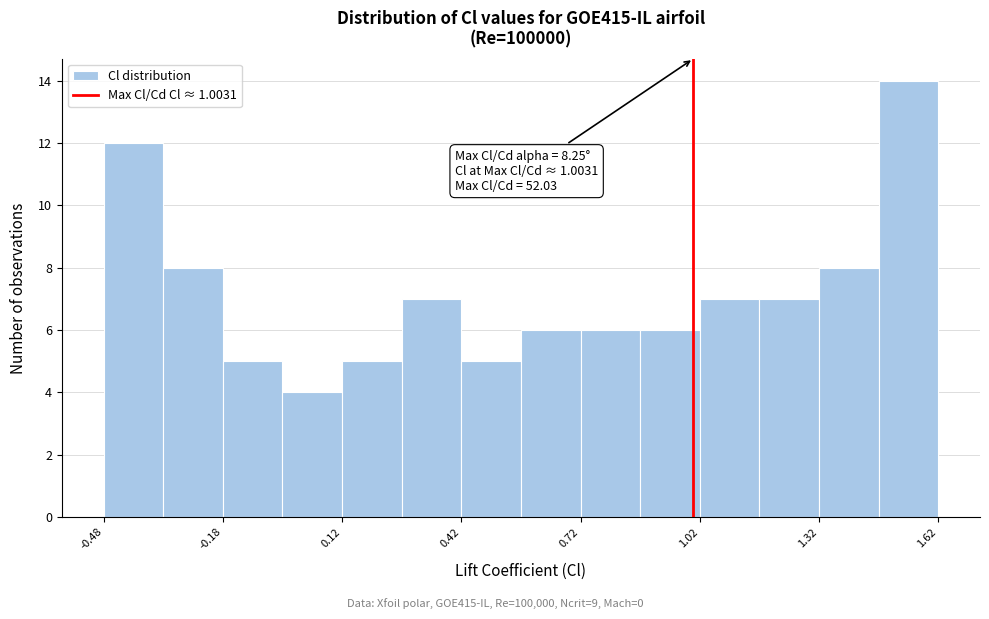

Around what value on the x-axis is the tallest bar? Give the approximate position of its centre, as read against the axis.

1.55